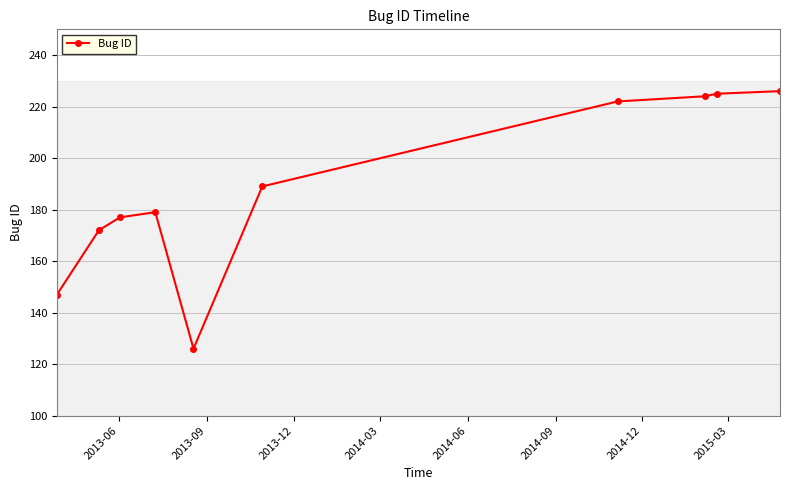

What is the sum of all values?

1887